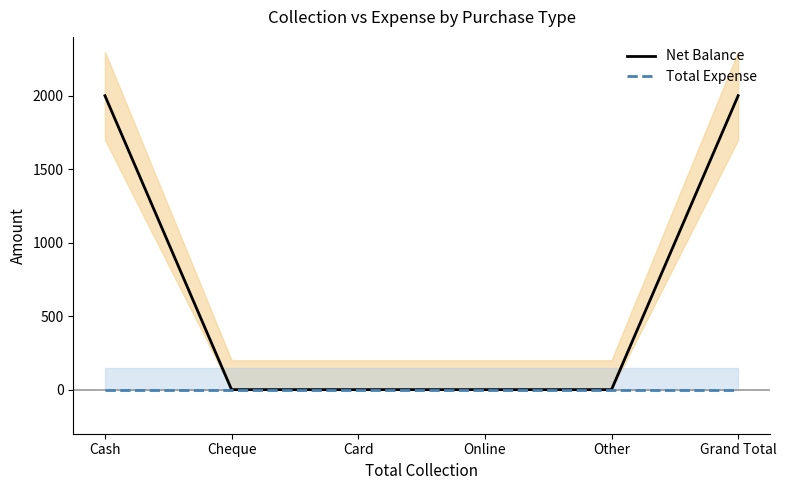

What is the average value of the Net Balance series?

667